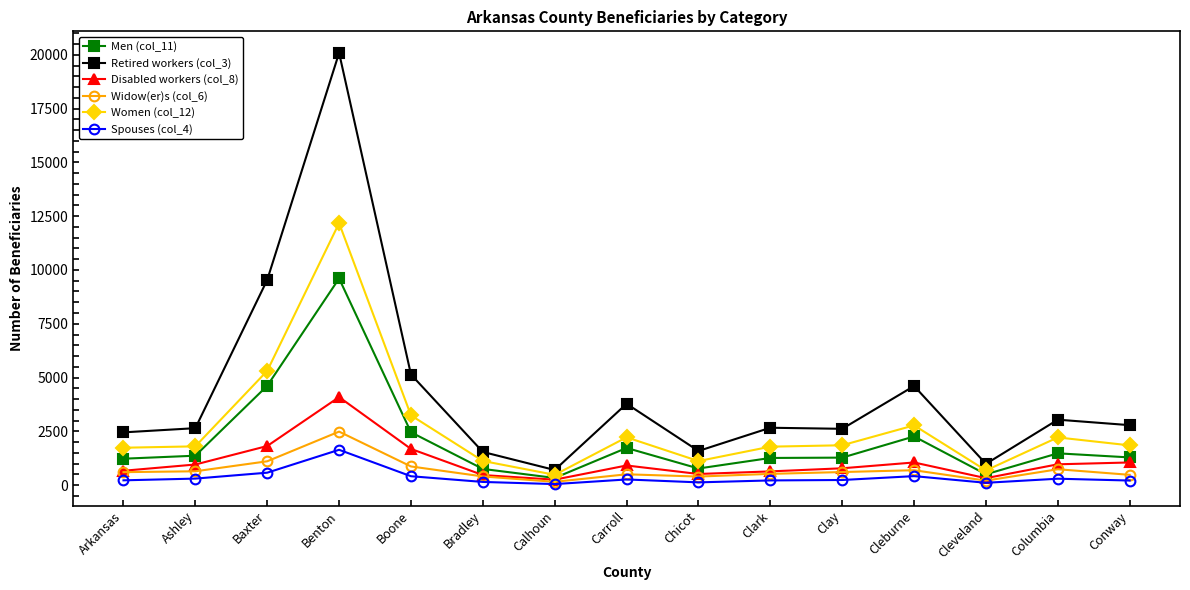

The value of Spouses (col_4) at Ashley is 300. True or false?

True